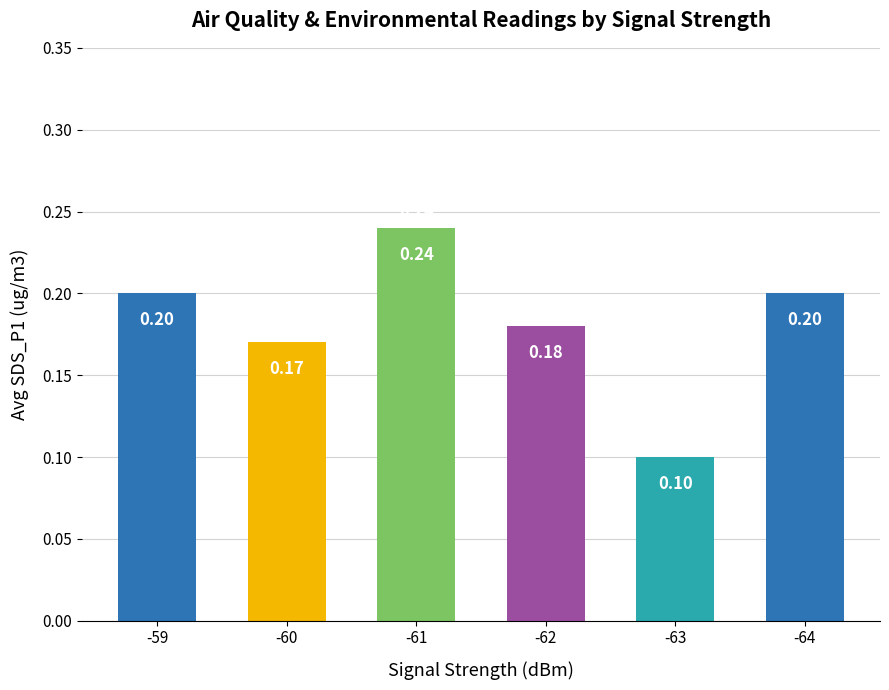

What is the average value?

0.2